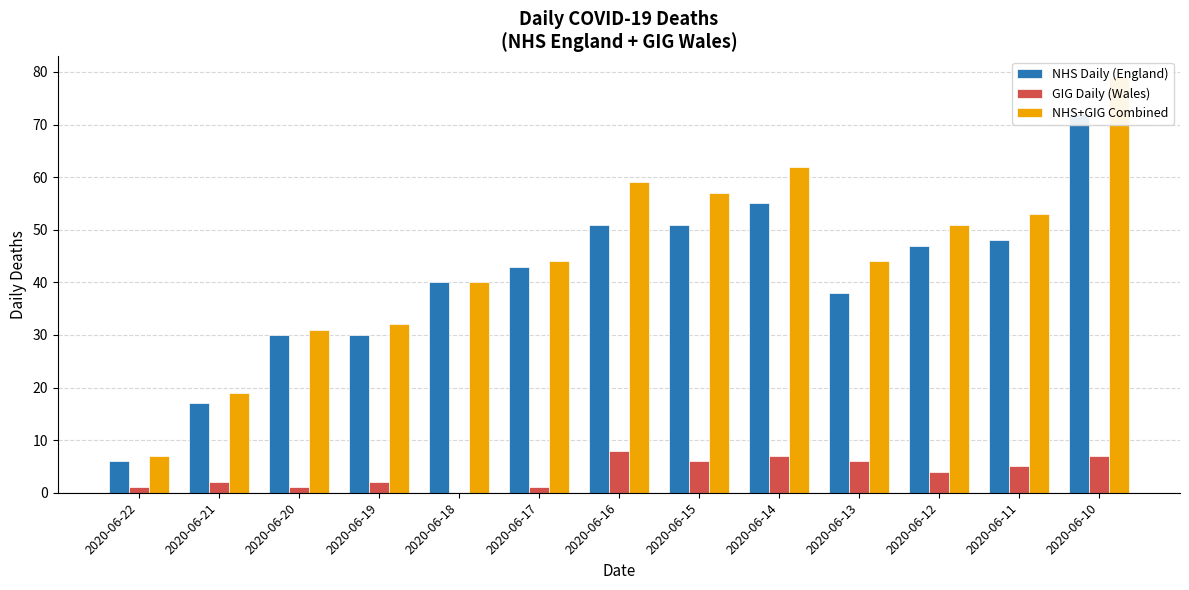

The GIG Daily (Wales) series shows 9 at 2020-06-11. True or false?

False